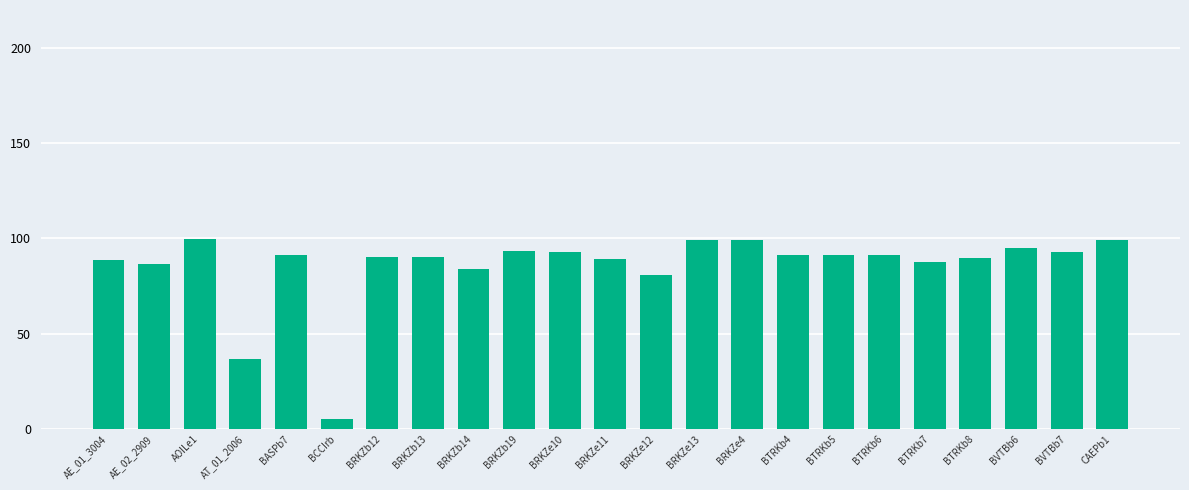

What is the change in value from AT_01_2006 to BRKZb12?

+53.7